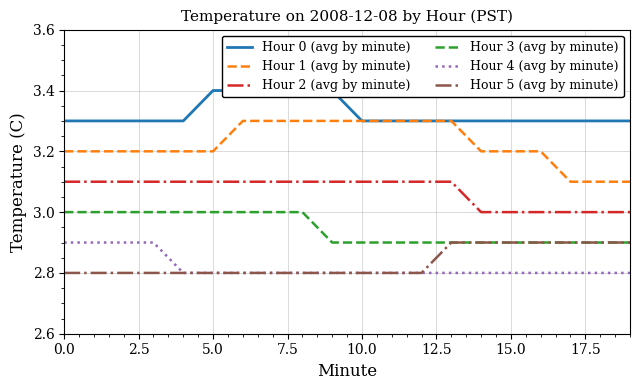

Is it true that Hour 2 (avg by minute) equals 1.1 at 10.0?

False